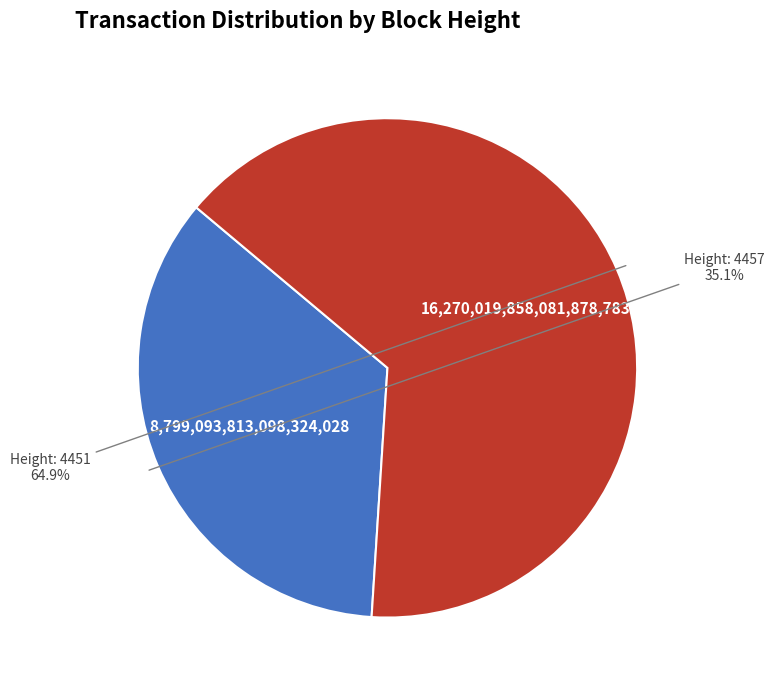

Count the number of slices in the pie.

2